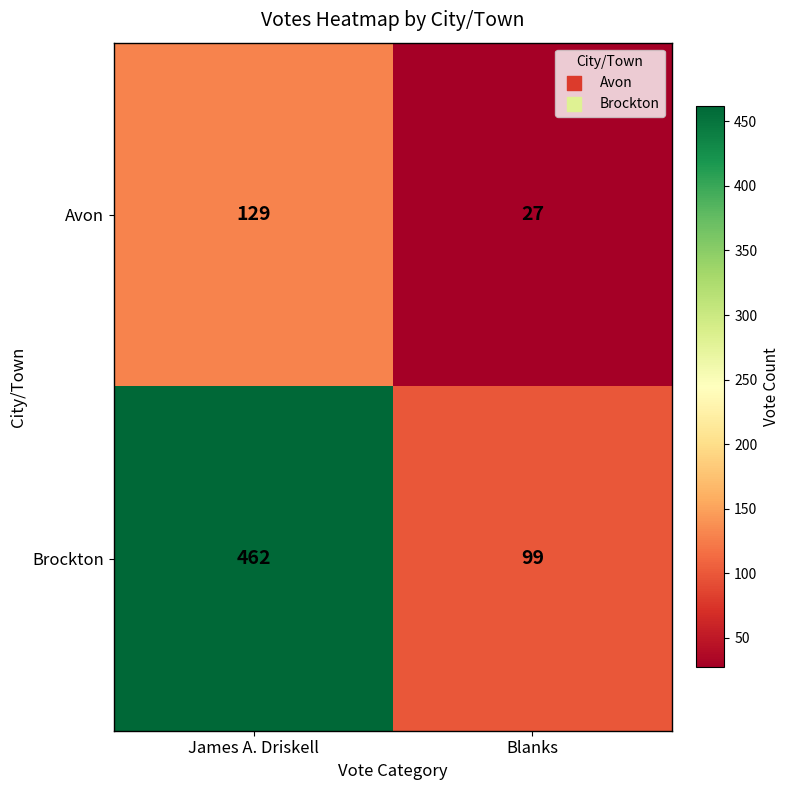

True or false: Brockton has a value of 99 at Blanks.

True